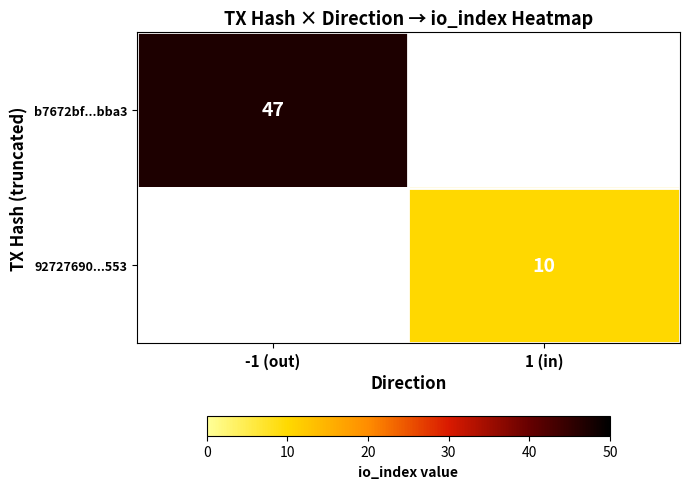

Is it true that b7672bf...bba3 equals 25 at -1 (out)?

False